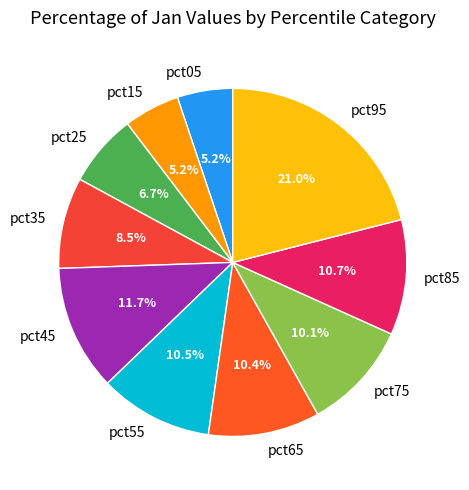

Which has a higher value, pct15 or pct35?

pct35